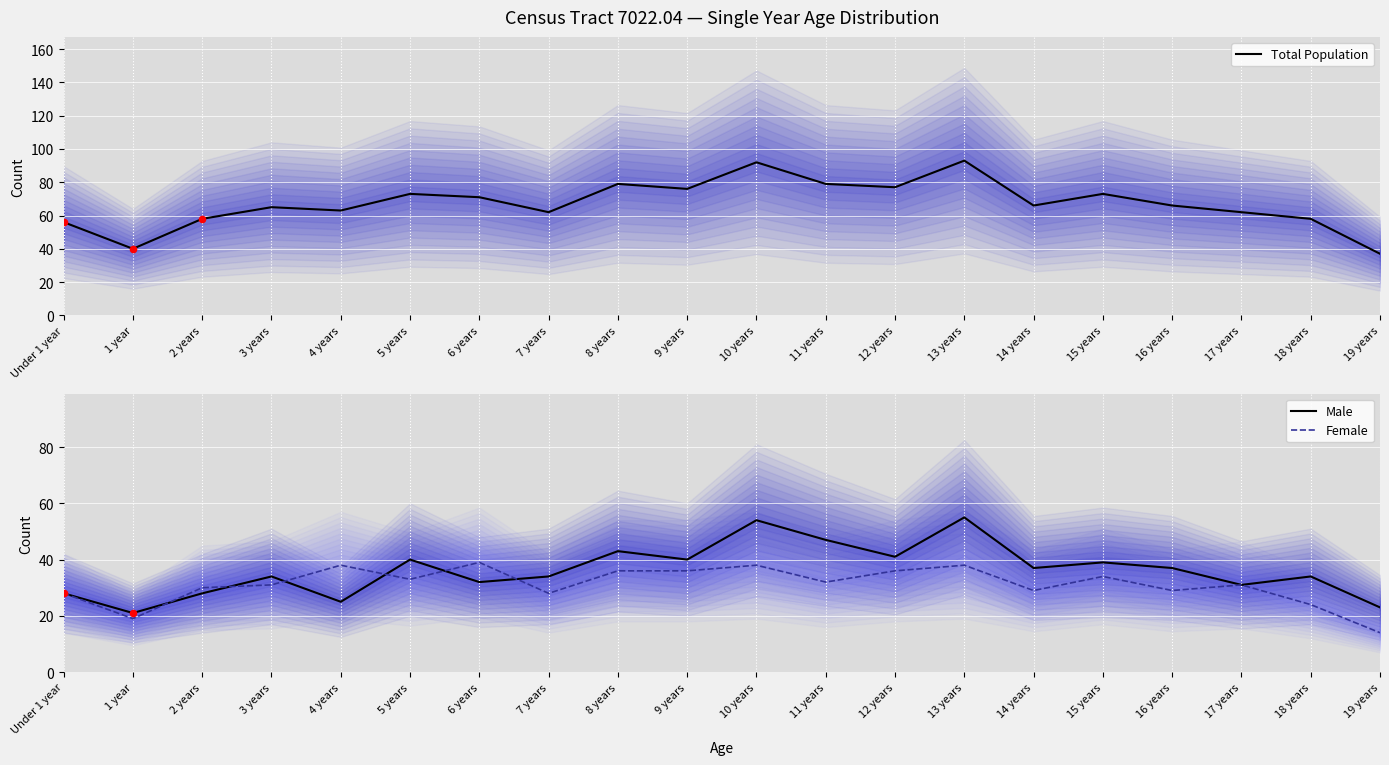

Which series contains the highest Y value?

Total Population